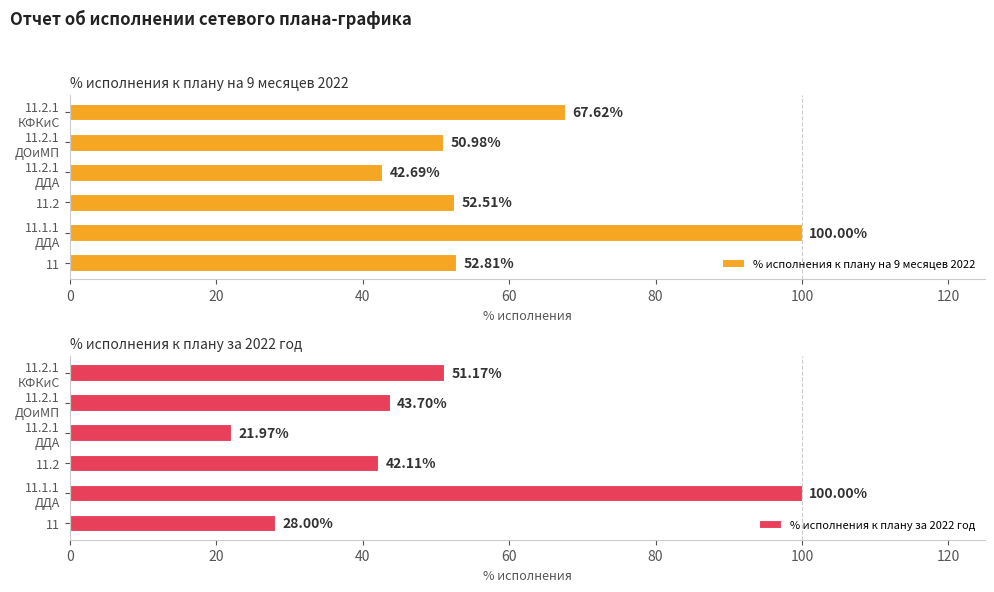

Count the number of categories in the chart.

6